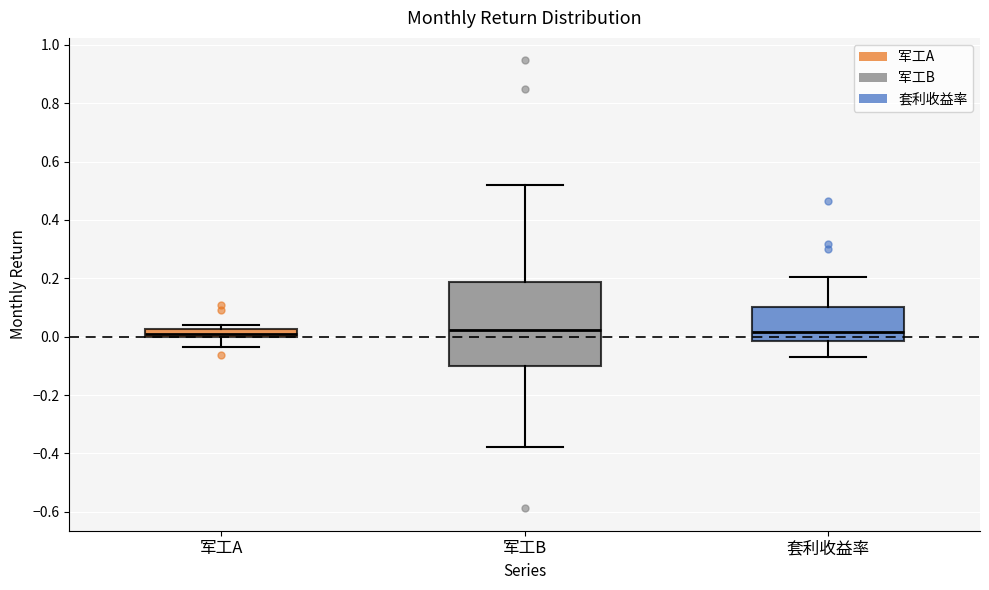

Where does the median line of the box for 军工B sit on the y-axis? The values are not printed on the chart, so give them approximately, as read against the axis.

0.02